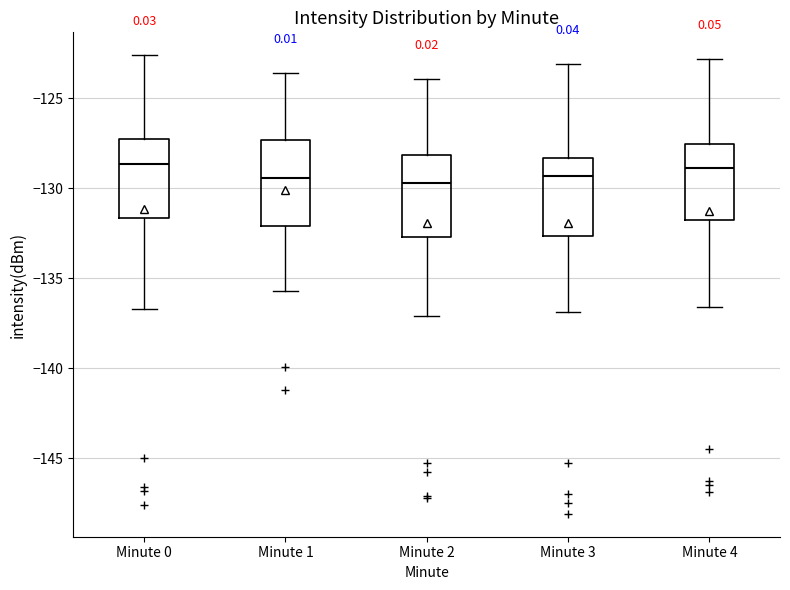

Reading left to right, transcribe this box plot: for each box, give where its median line is, the range the box spans, and where its two whiskers end, as read against the y-axis. The values are not printed on the chart, so give them approximately, as read against the axis.

Minute 0: median -128.5, box -131.5 to -127.5, whiskers -136.5 to -122.5
Minute 1: median -129.5, box -132.0 to -127.5, whiskers -135.5 to -123.5
Minute 2: median -129.5, box -132.5 to -128.0, whiskers -137.0 to -124.0
Minute 3: median -129.5, box -132.5 to -128.5, whiskers -137.0 to -123.0
Minute 4: median -129.0, box -132.0 to -127.5, whiskers -136.5 to -123.0